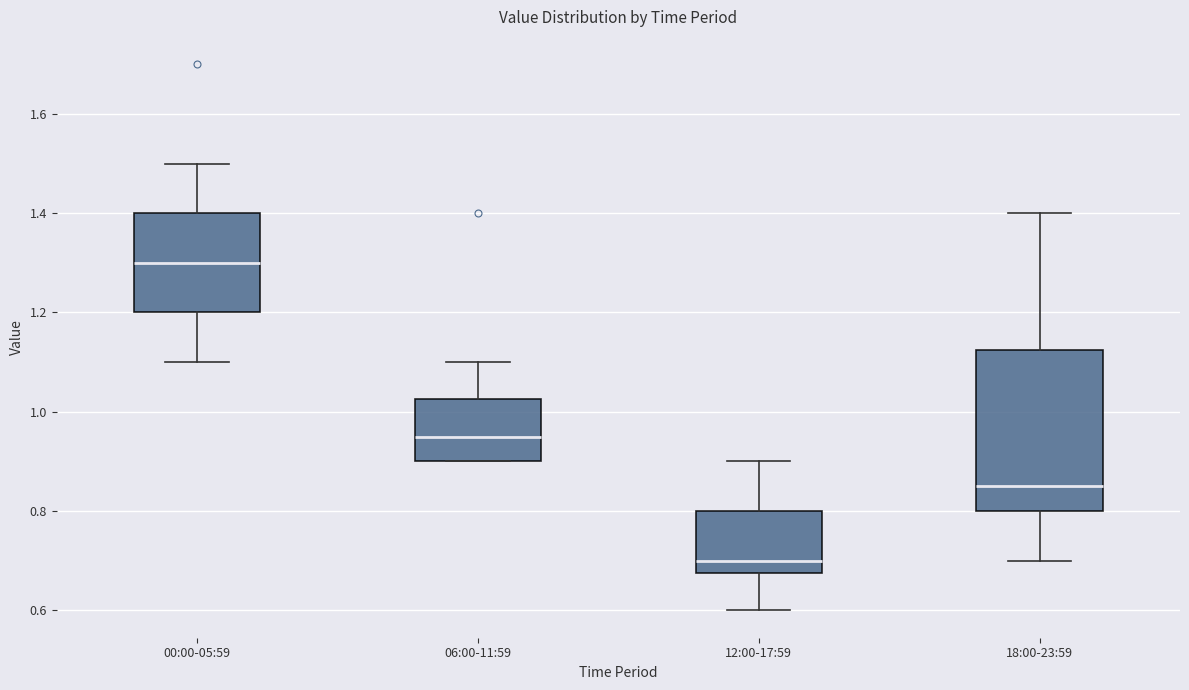

Reading left to right, read every box against the y-axis: the position of its median line, the range the box covers, and the ends of its whiskers. The values are not printed on the chart, so give them approximately, as read against the axis.

00:00-05:59: median 1.30, box 1.20 to 1.40, whiskers 1.10 to 1.50
06:00-11:59: median 0.96, box 0.90 to 1.02, whiskers 0.90 to 1.10
12:00-17:59: median 0.70, box 0.68 to 0.80, whiskers 0.60 to 0.90
18:00-23:59: median 0.86, box 0.80 to 1.12, whiskers 0.70 to 1.40